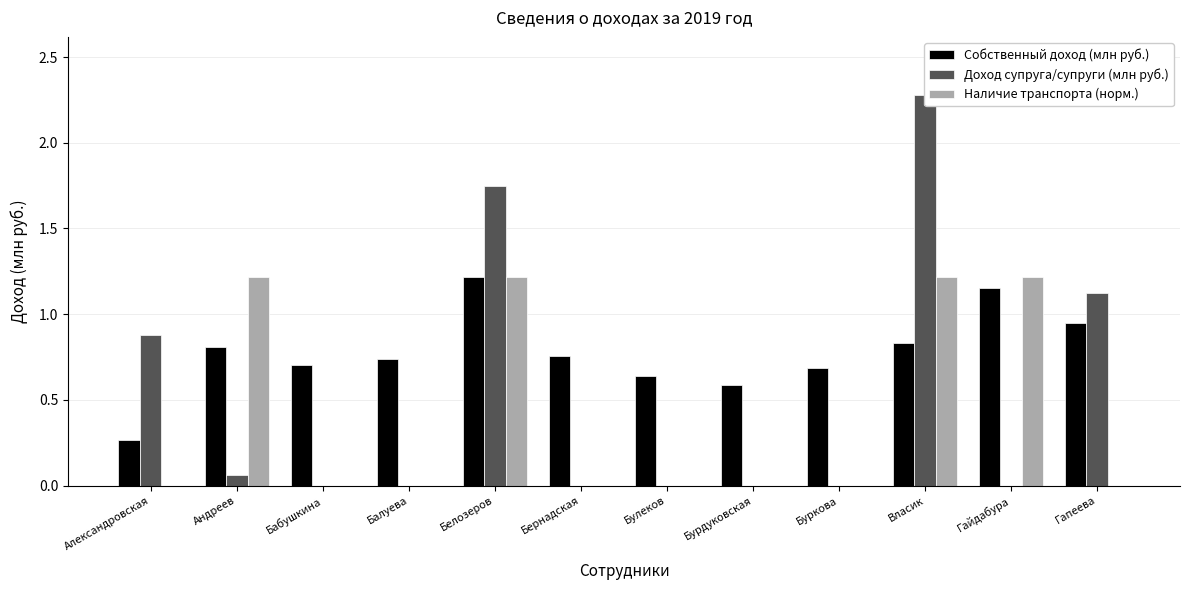

The Наличие транспорта (норм.) series shows 0.0 at Бернадская. True or false?

True